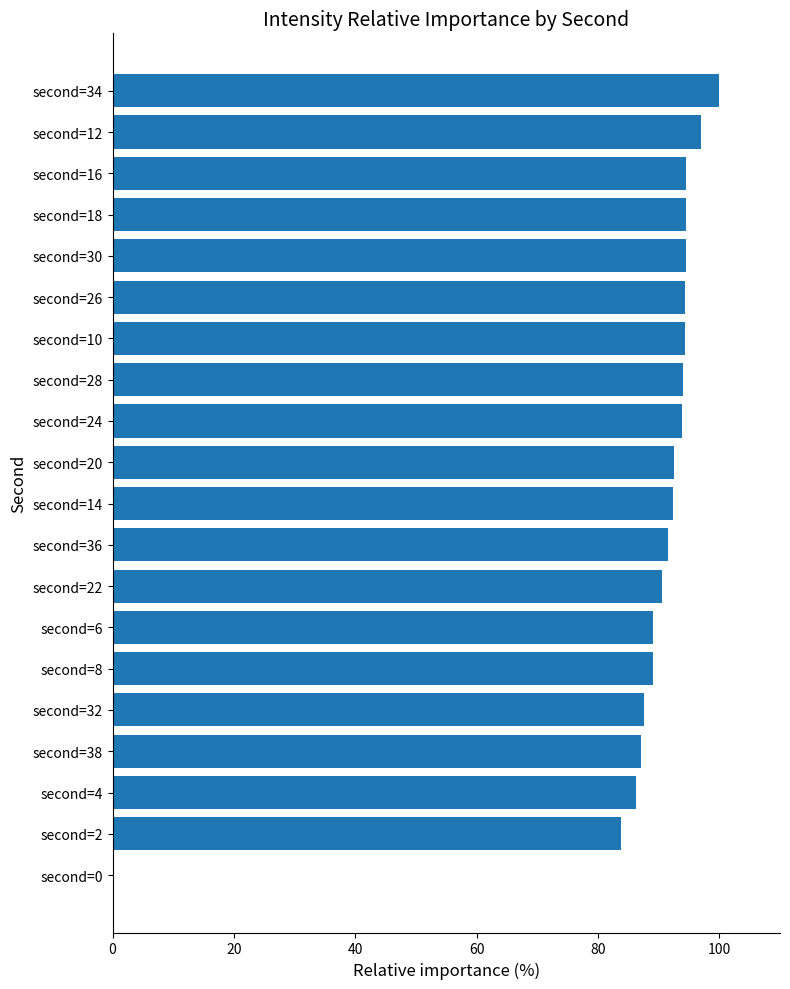

What is the change in value from second=20 to second=0?

-92.6